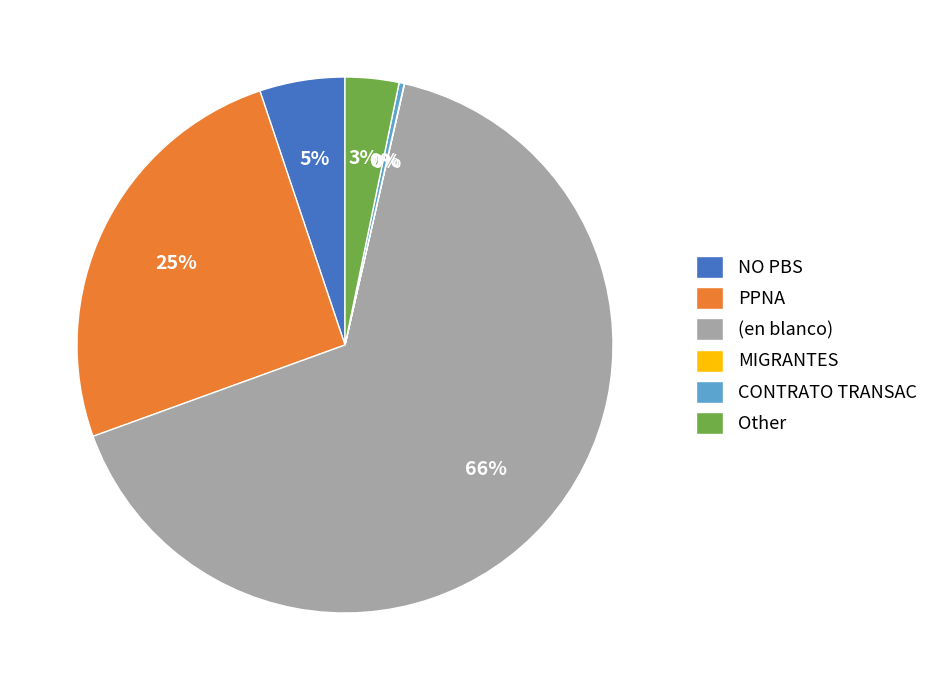

What is the largest slice in the pie chart?

(en blanco)